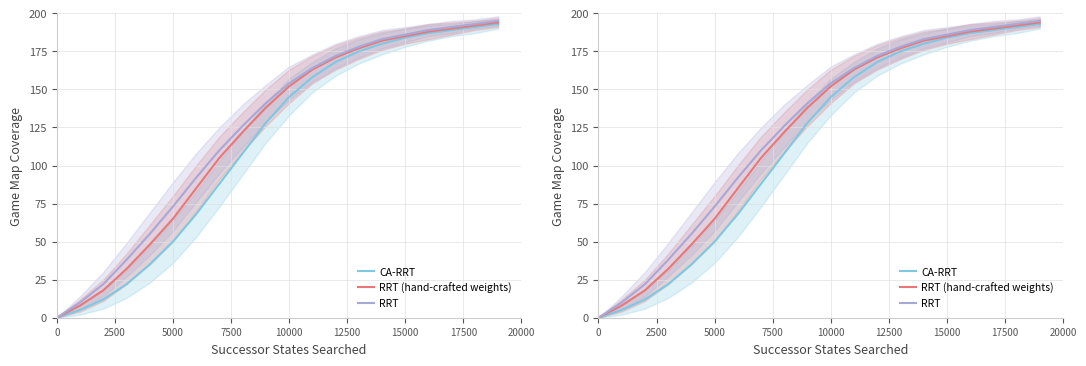

Rank the series by their average value, from lowest to highest.

CA-RRT, RRT (hand-crafted weights), RRT